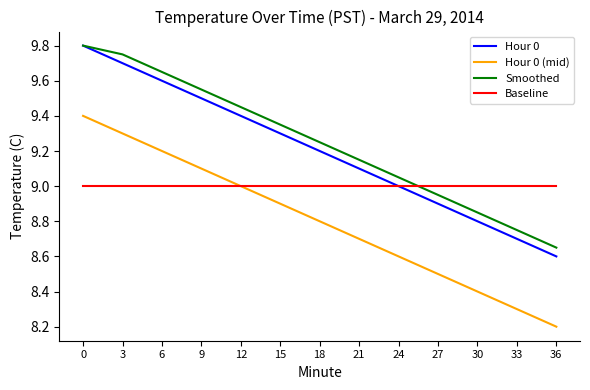

True or false: Smoothed and Hour 0 (mid) cross at least once.

False